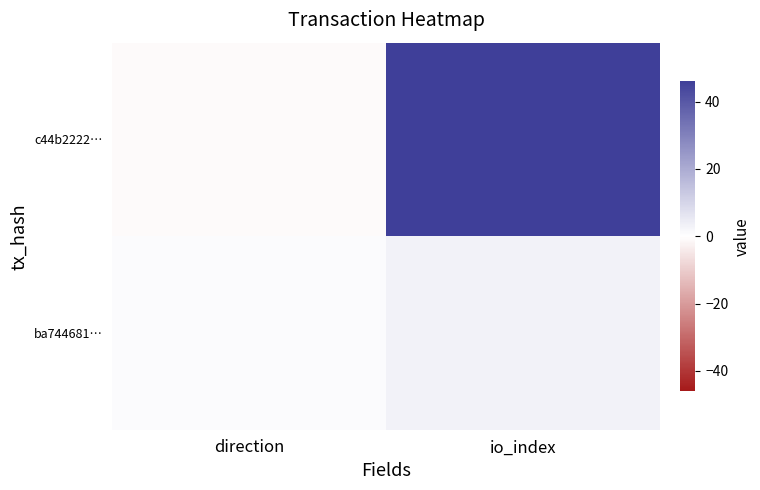

At how many categories does at least one series exceed 45?

1